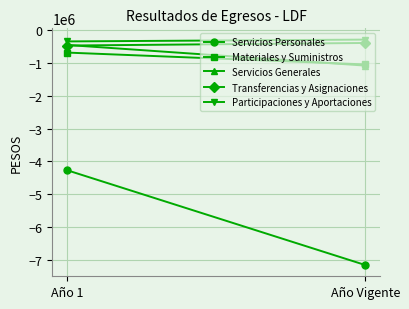

The value of Materiales y Suministros at Año Vigente is -1039424.7. True or false?

True